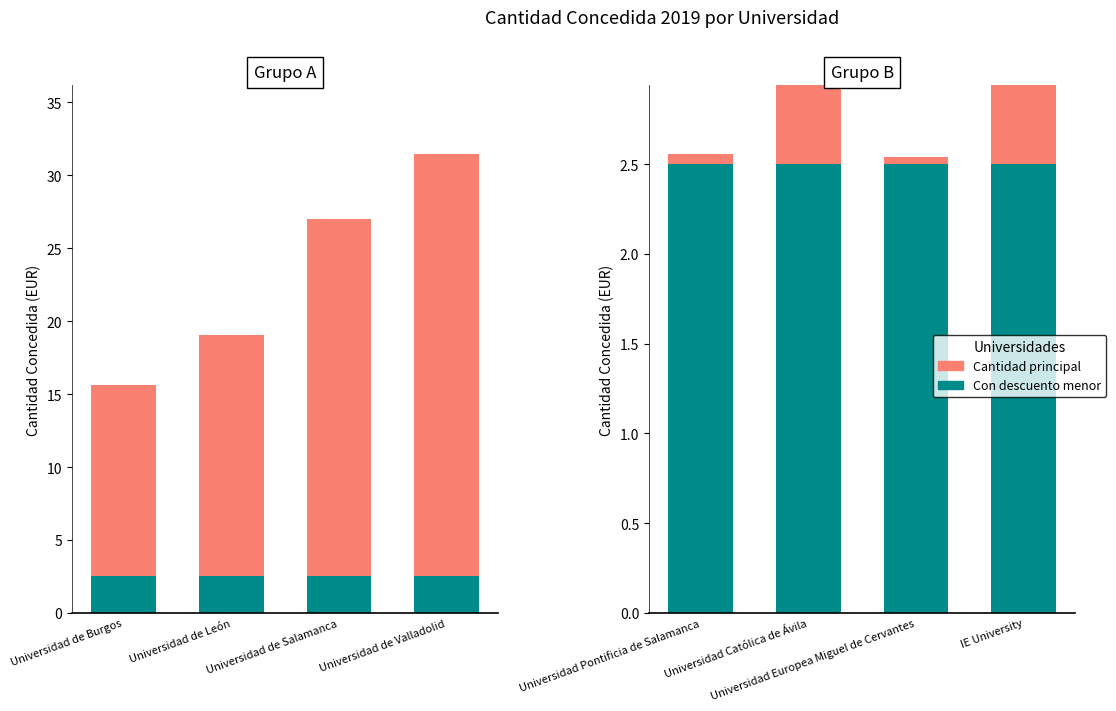

Which series has the largest range (max minus min)?

Cantidad principal